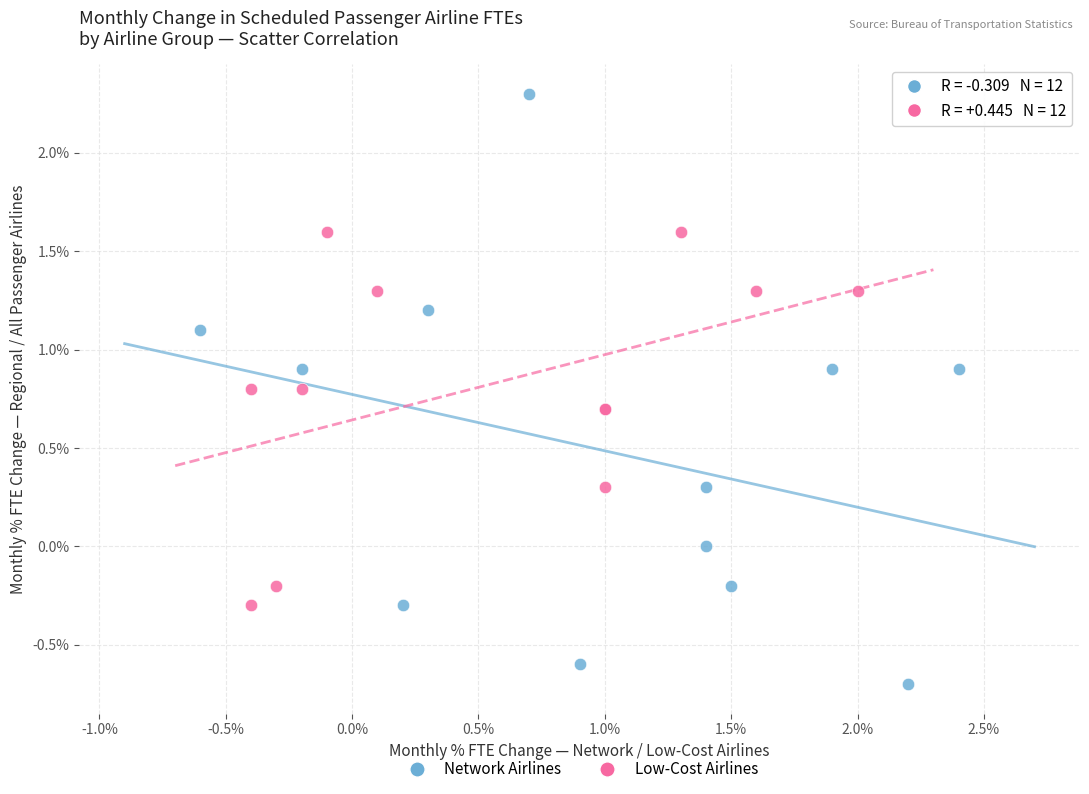

Which series reaches the minimum Y coordinate?

Network Airlines